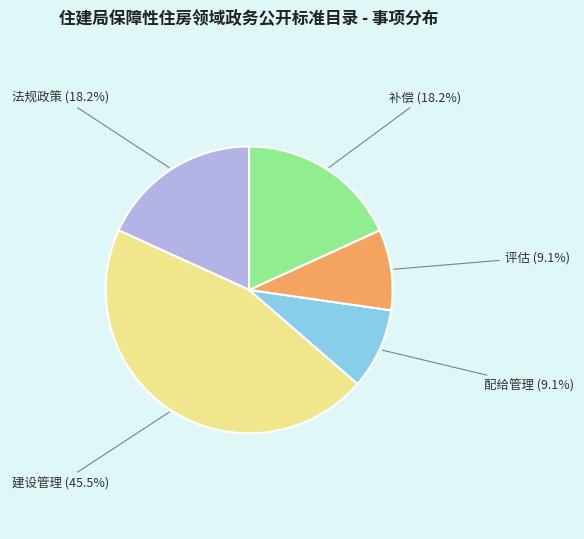

Approximately how many times larger is the value at 配给管理 compared to 评估?

1.0